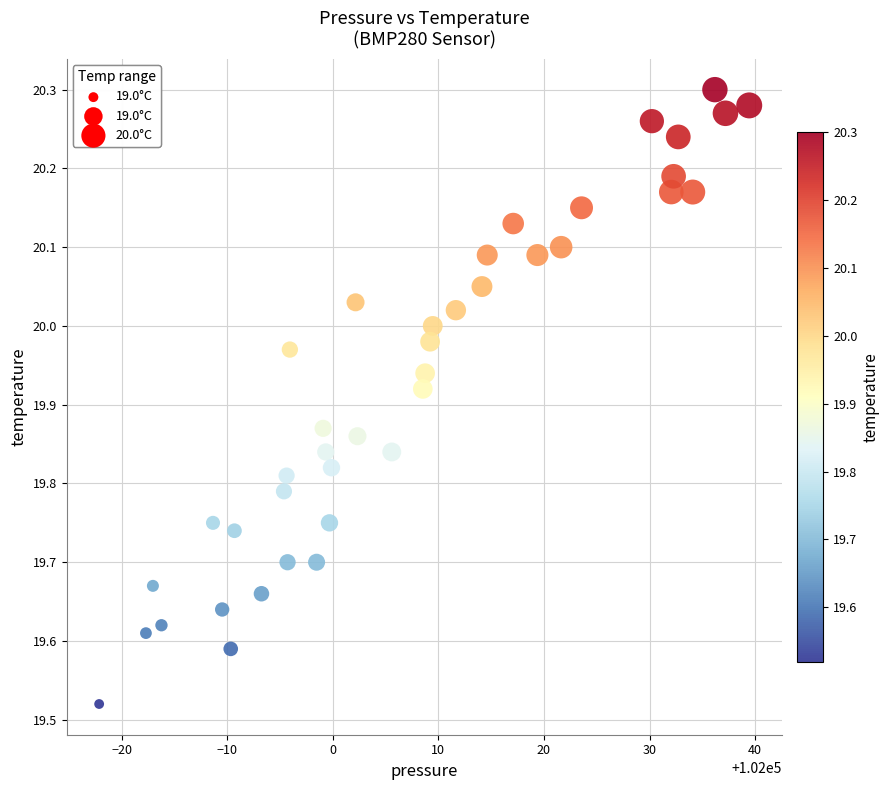

What is the range of Y values (max minus min)?

0.8